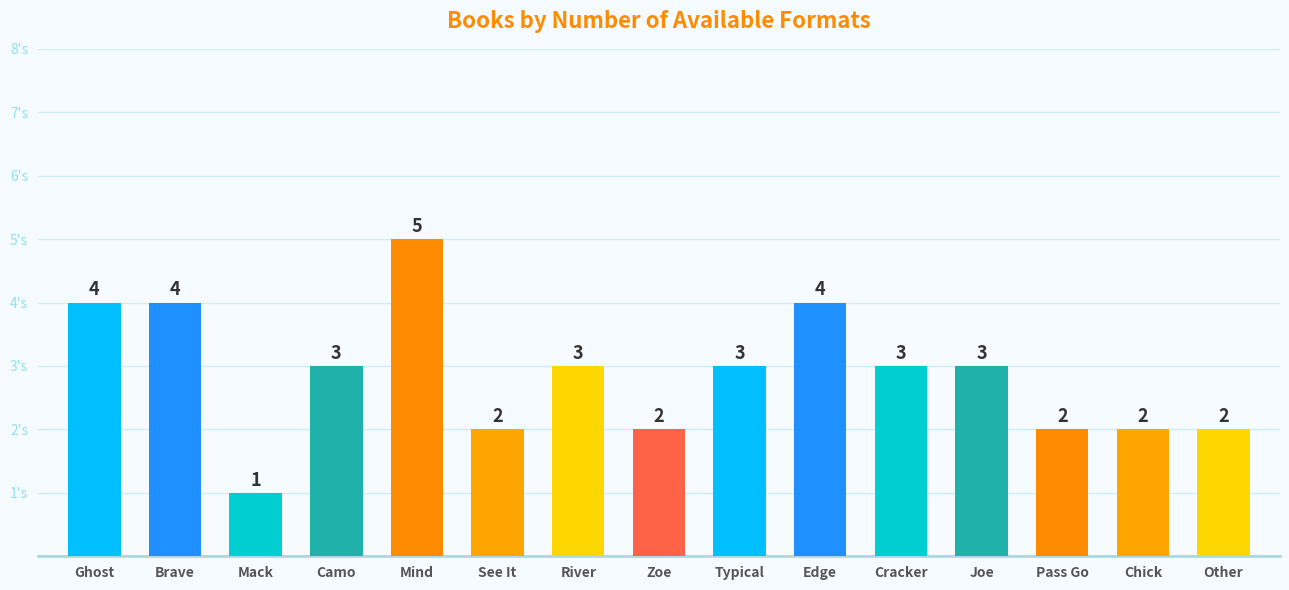

True or false: the data shows 4 at Ghost.

True